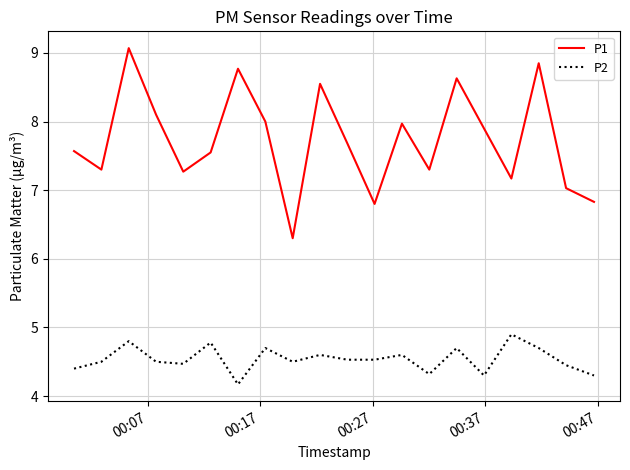

True or false: P1 and P2 cross at least once.

False